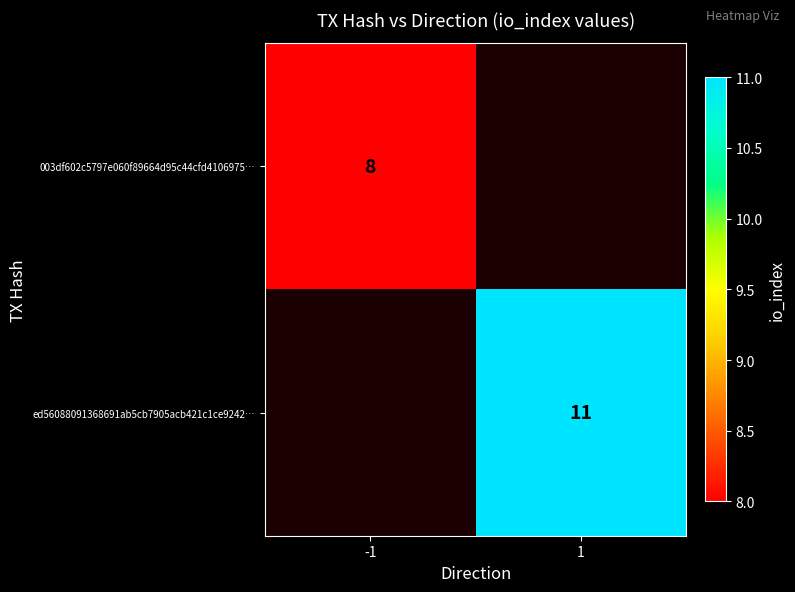

Is the value of 003df602c5797e060f89664d95c44cfd4106975… at -1 greater than the value of ed56088091368691ab5cb7905acb421c1ce9242… at 1?

No